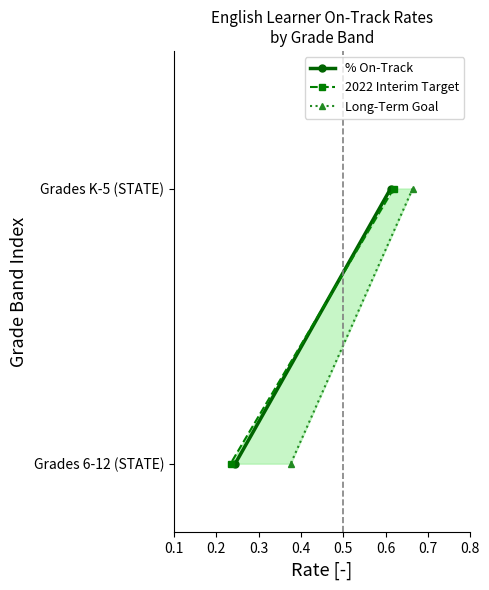

What are all the series names shown in the legend?

% On-Track, 2022 Interim Target, Long-Term Goal